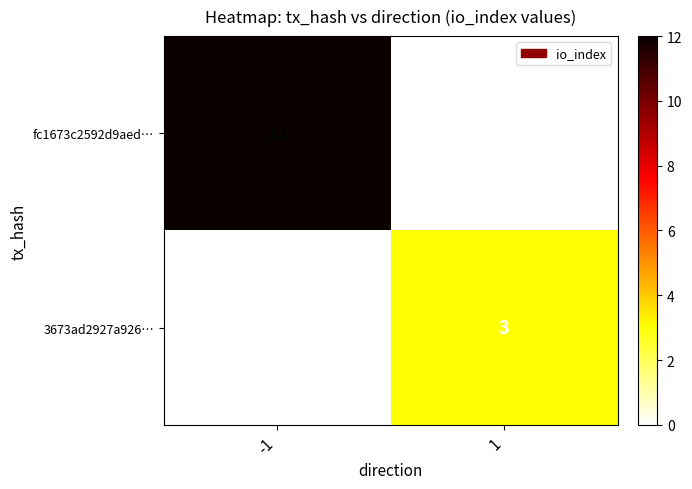

The 3673ad2927a926… series shows -2 at -1. True or false?

False